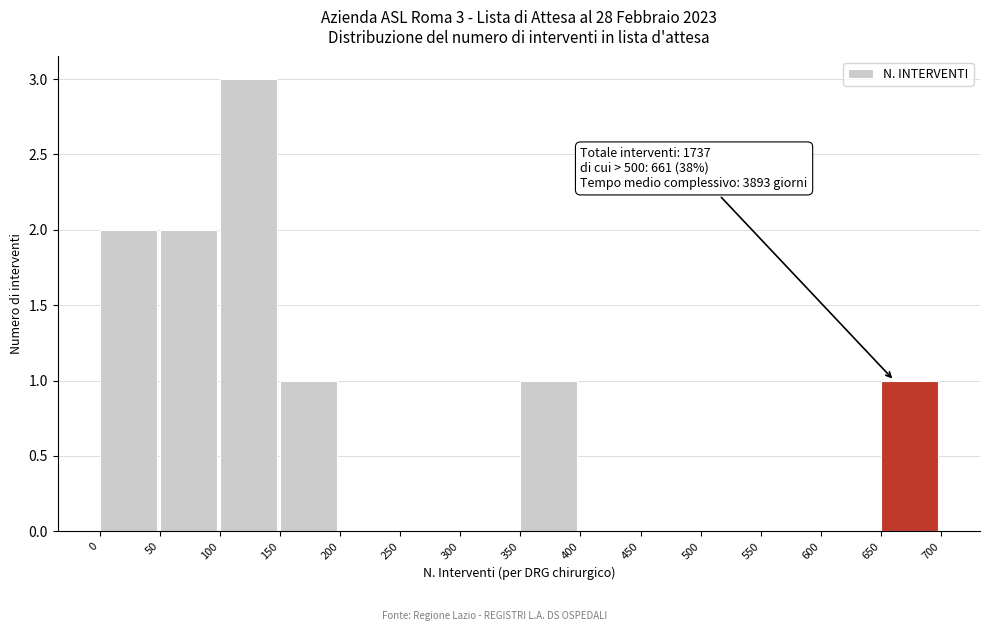

Over which range of the x-axis is the bar tallest?

100 to 150